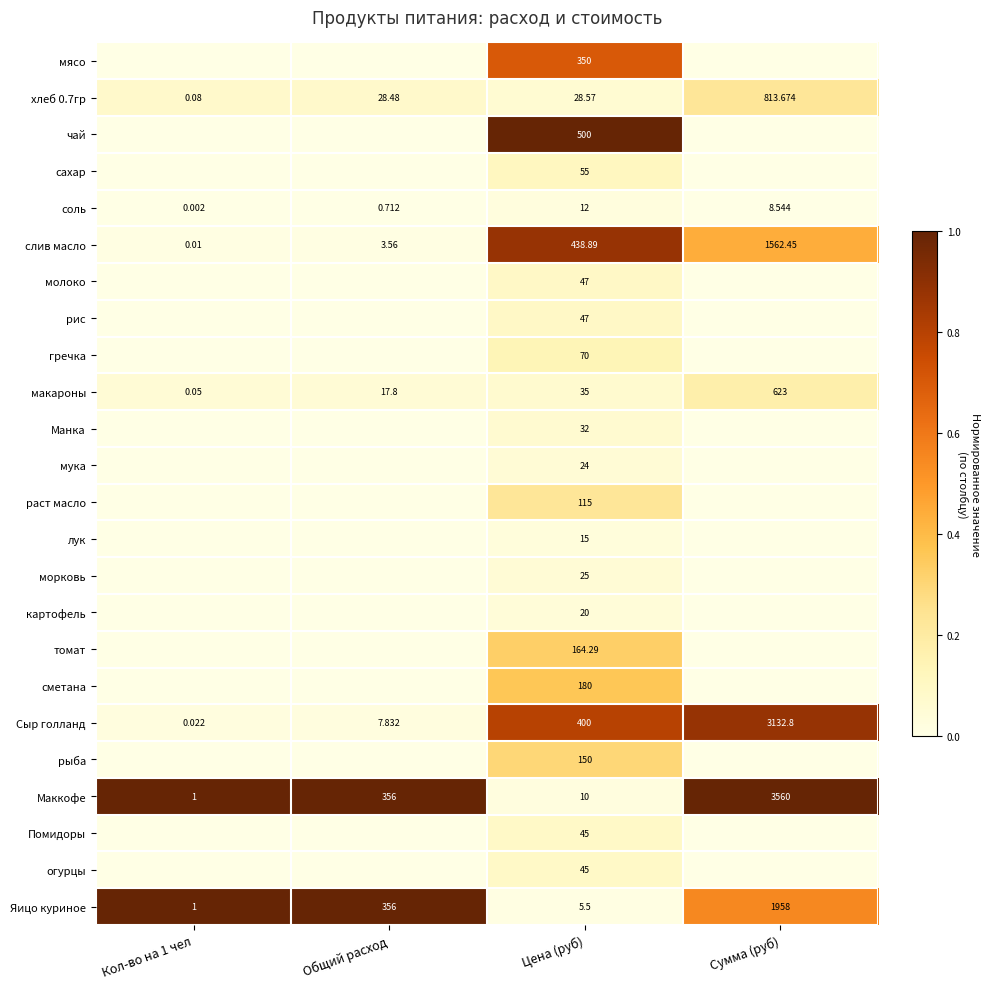

List the series in order of their peak value, highest first.

чай, Маккофе, Яицо куриное, Сыр голланд, слив масло, мясо, сметана, томат, рыба, раст масло, хлеб 0.7гр, макароны, гречка, сахар, молоко, рис, Помидоры, огурцы, Манка, морковь, мука, картофель, лук, соль